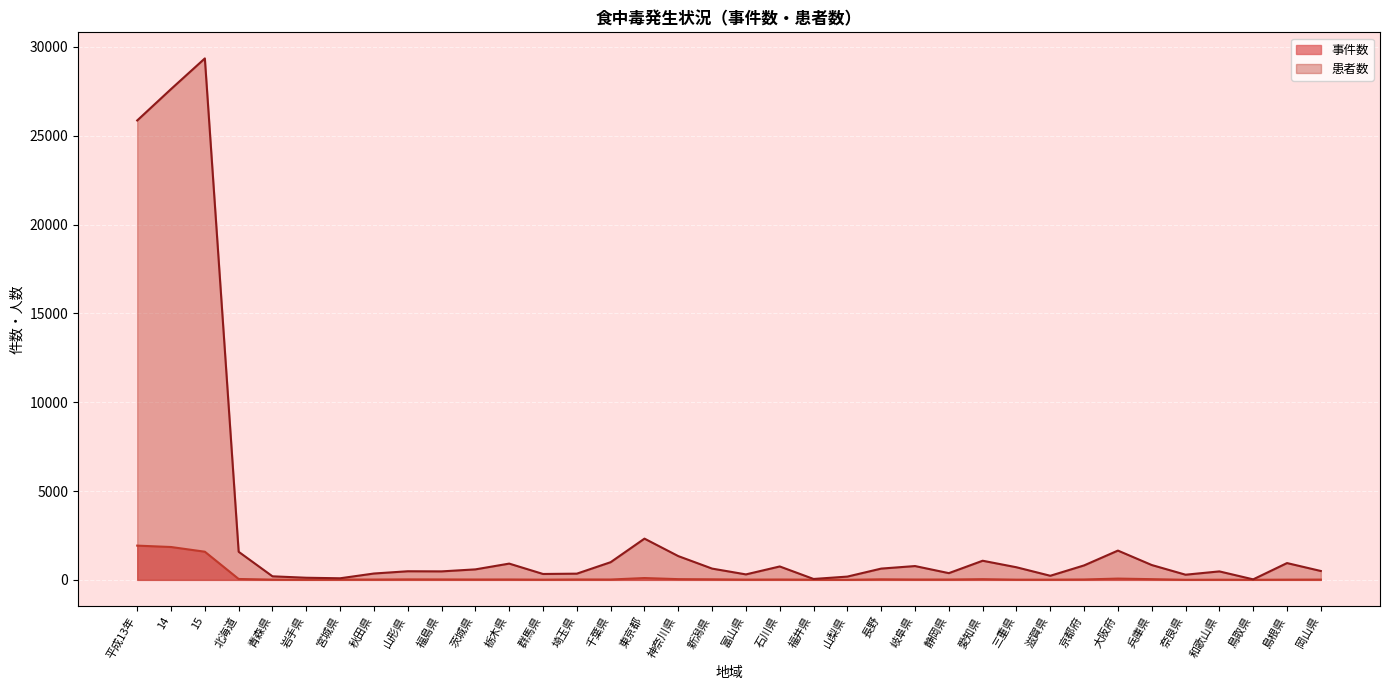

What is the sum of the 事件数 values at 鳥取県 and 平成13年?

1933